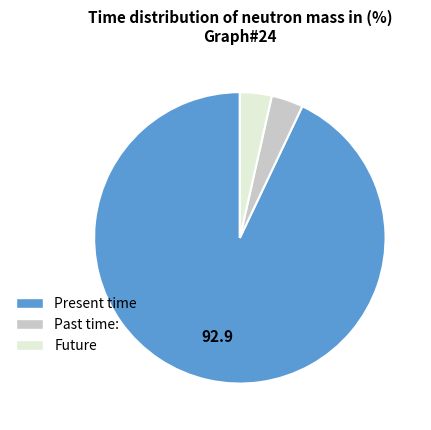

Which category has the biggest portion of the pie?

Present time